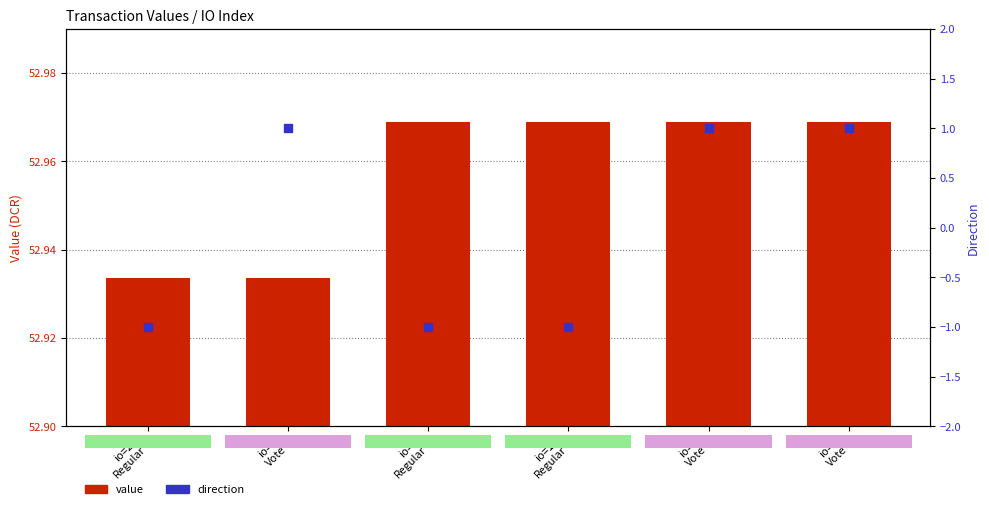

Which series has the largest total across all categories?

value